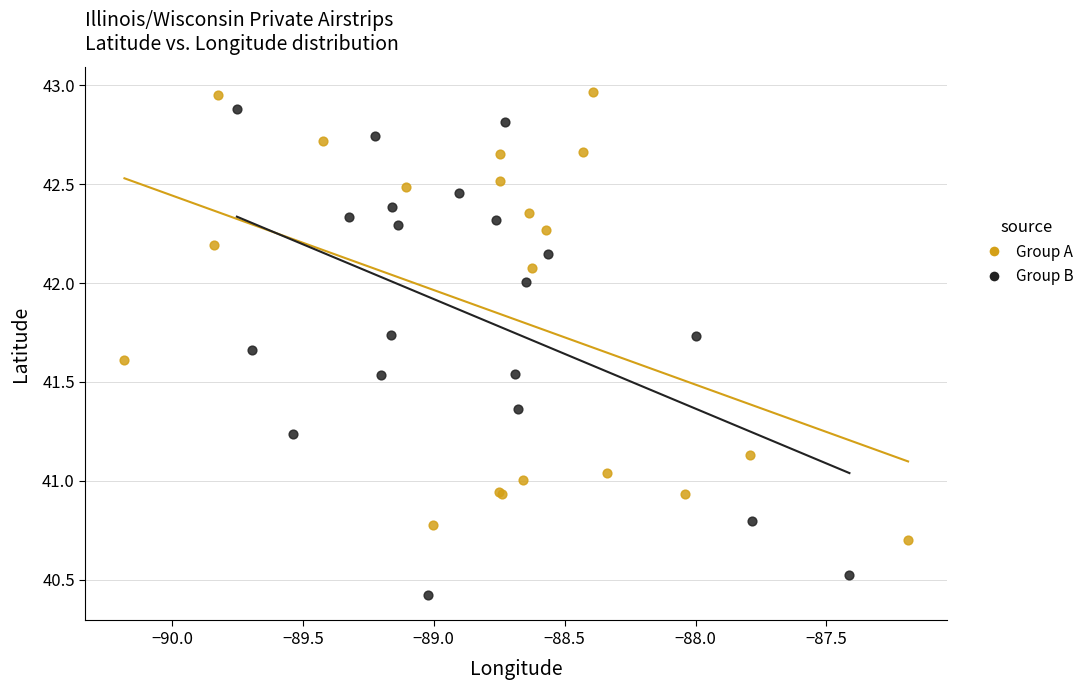

What are all the series names shown in the legend?

Group A, Group B